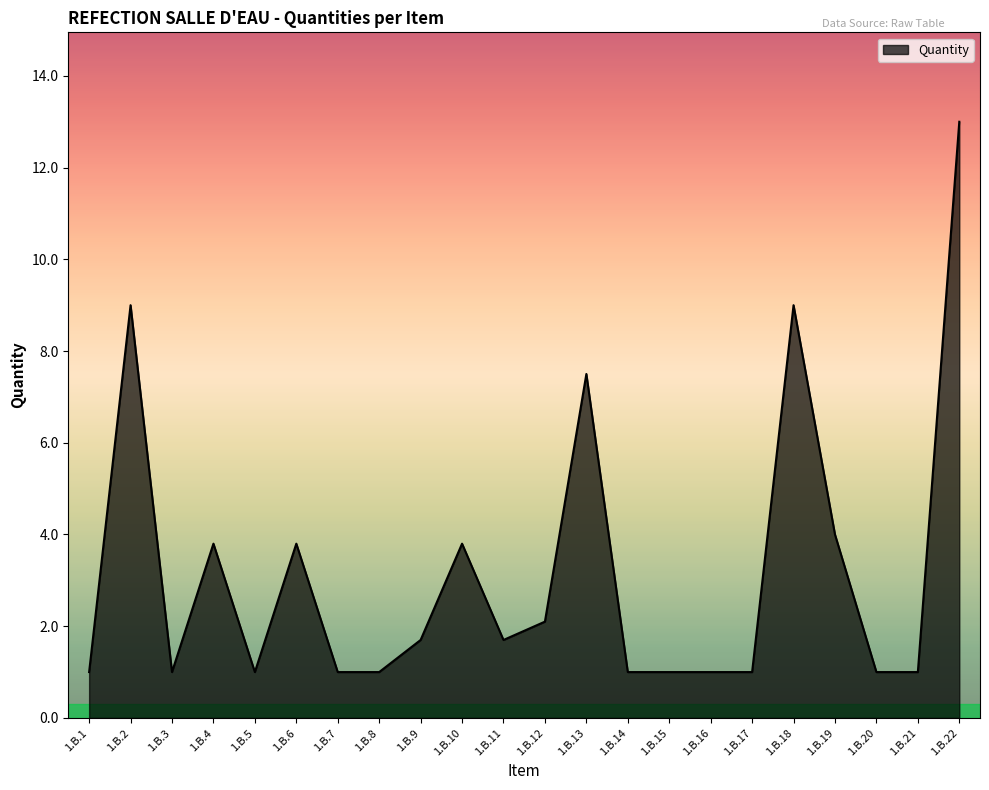

Is it true that the value at 1.B.5 is 1.0?

True